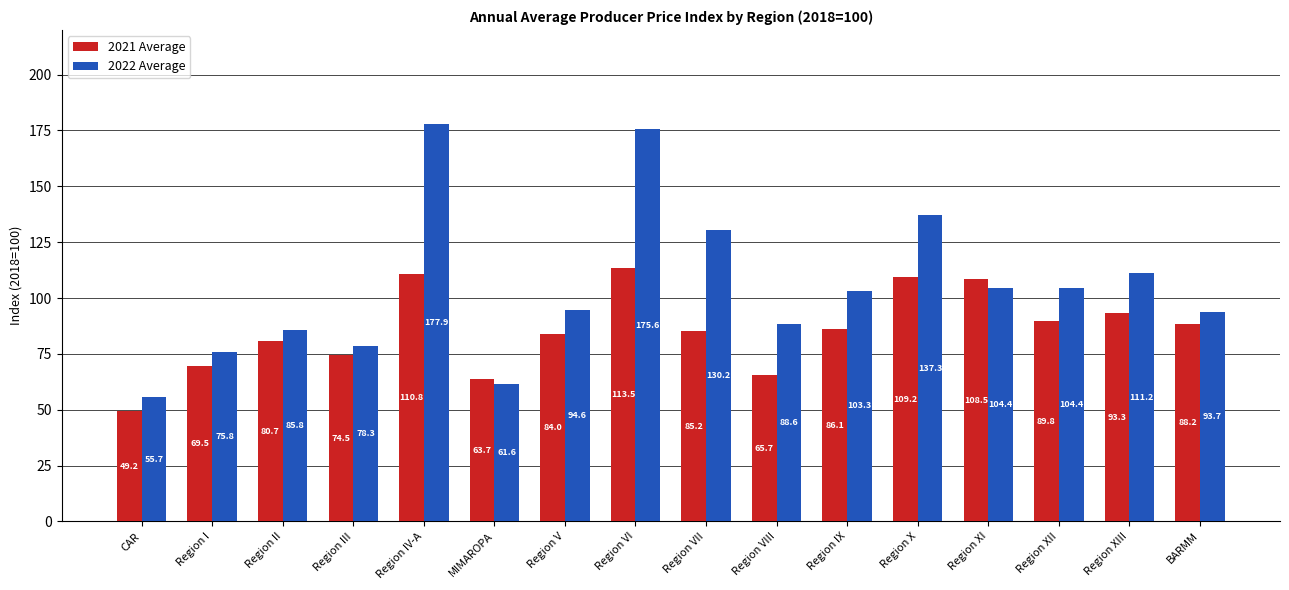

At which category is the sum across all series the highest?

Region VI